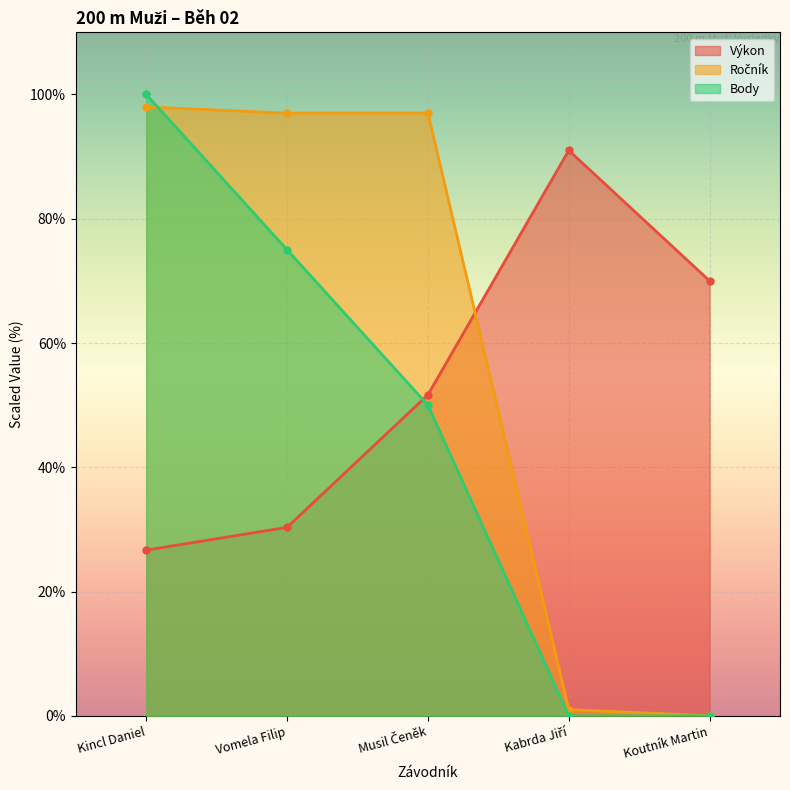

Which category has the highest value in the Ročník series?

Kincl Daniel